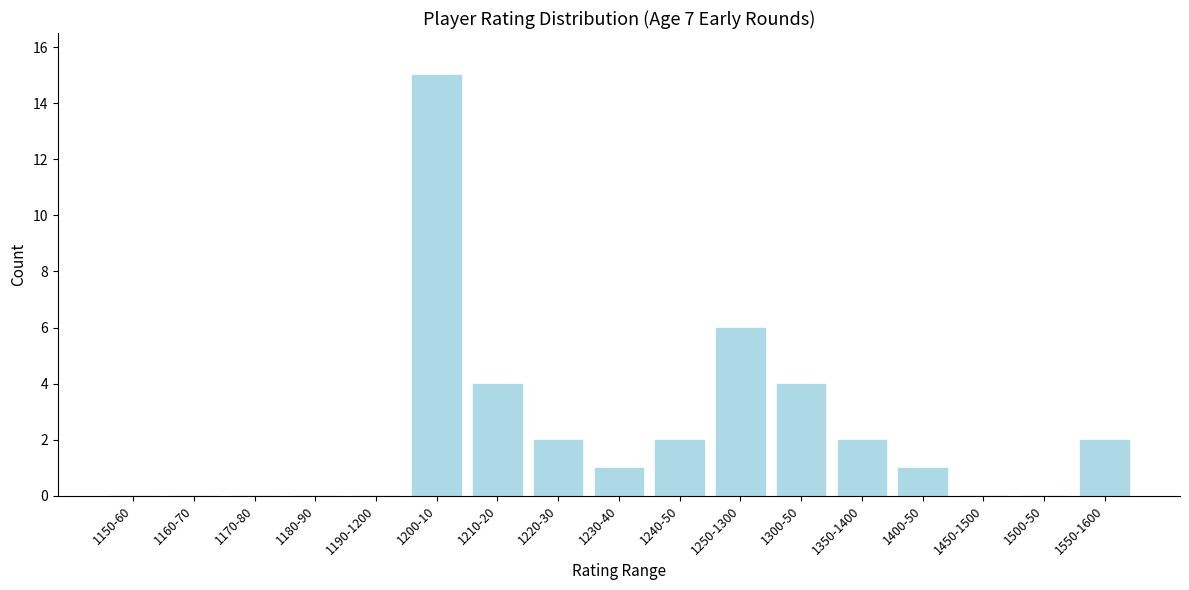

Reading right to left, list all the values displayed in this chart.

1550-1600=2	1500-50=0	1450-1500=0	1400-50=1	1350-1400=2	1300-50=4	1250-1300=6	1240-50=2	1230-40=1	1220-30=2	1210-20=4	1200-10=15	1190-1200=0	1180-90=0	1170-80=0	1160-70=0	1150-60=0